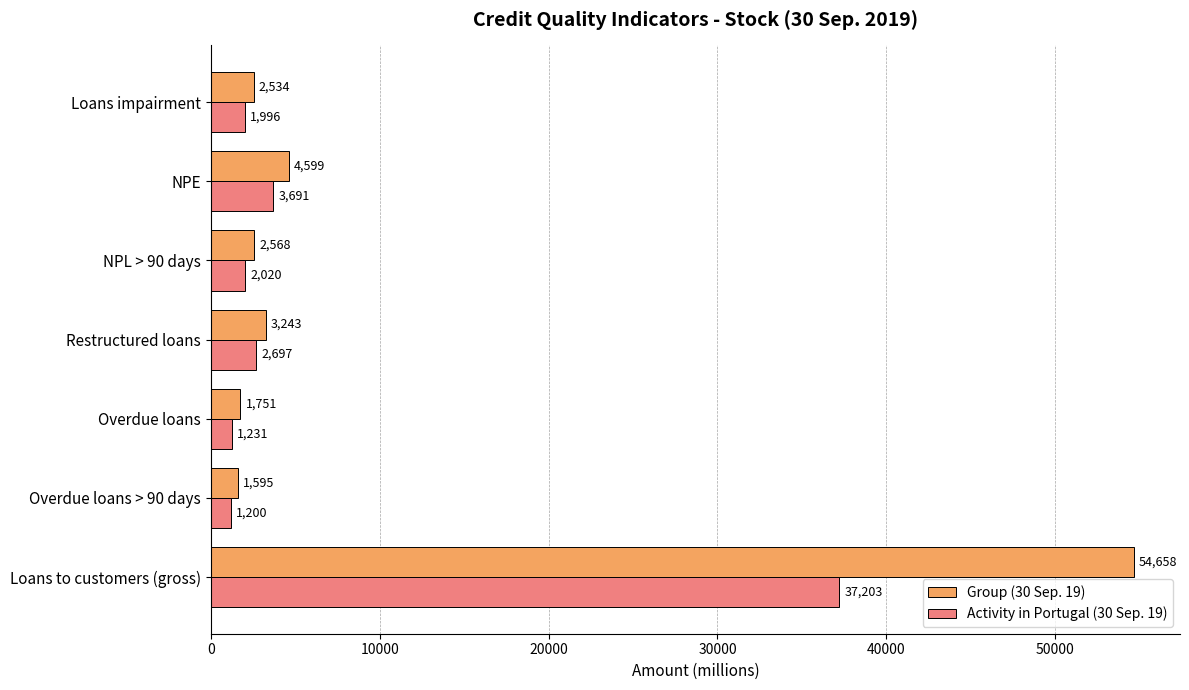

What is the difference between the highest and lowest values at Overdue loans?

520